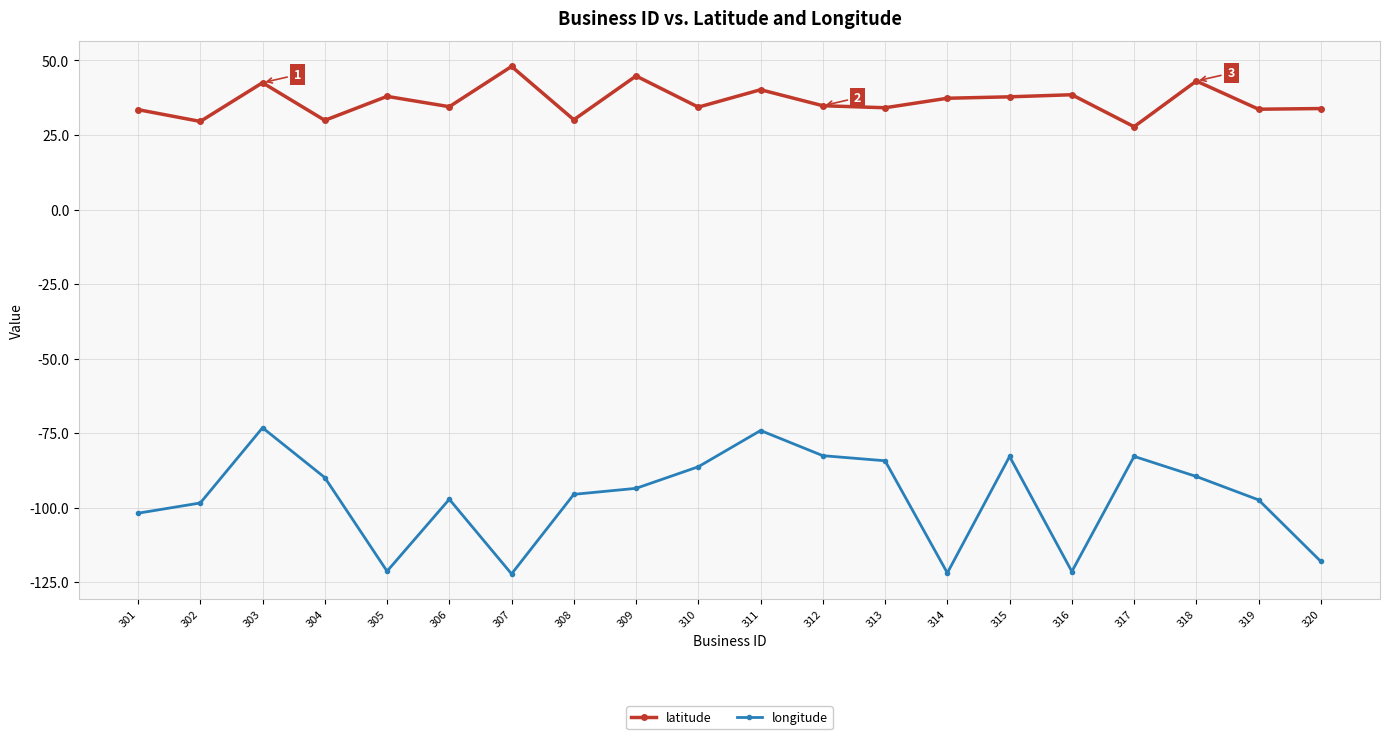

How many data points does each series have?

20